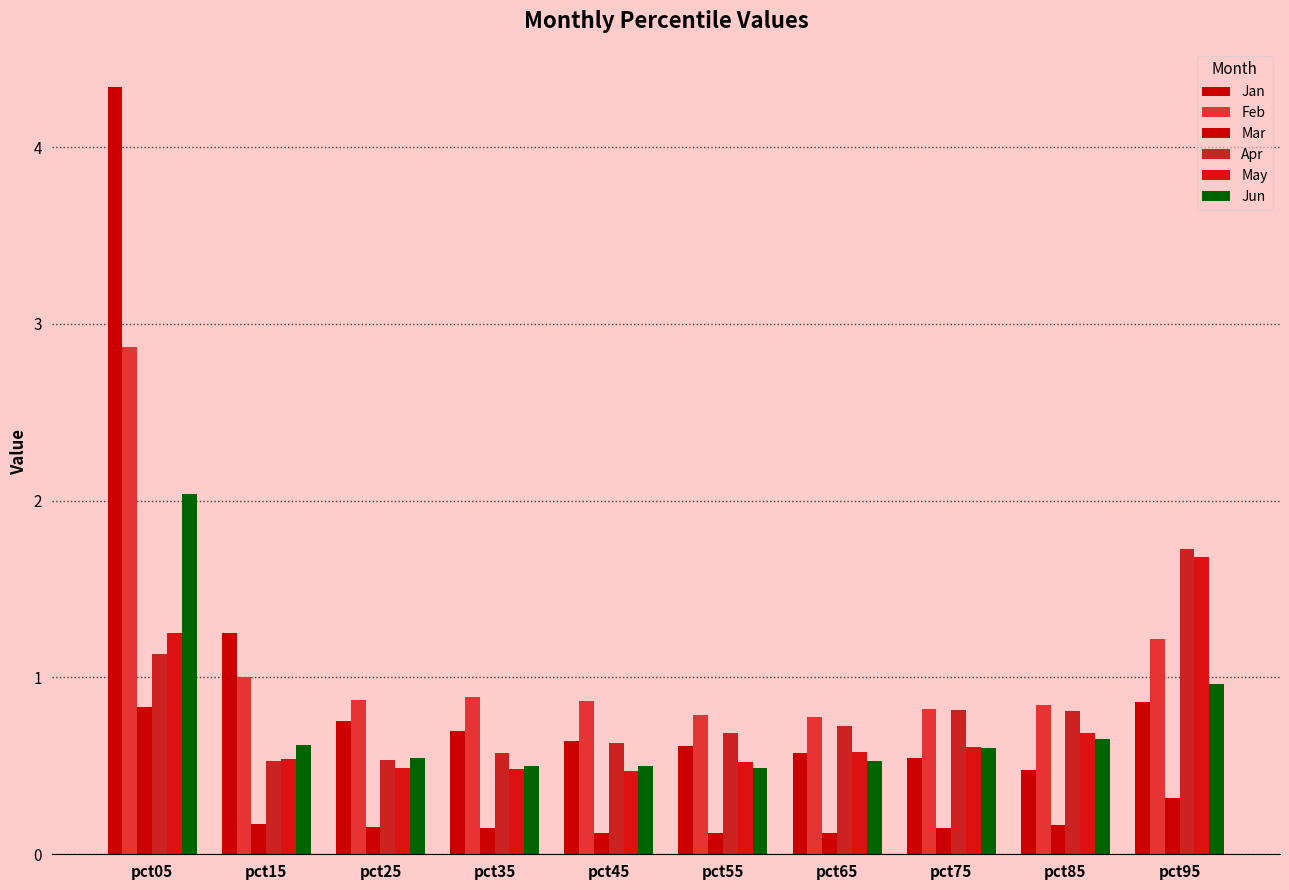

What is the difference between the maximum and minimum values in the Jun series?

1.5